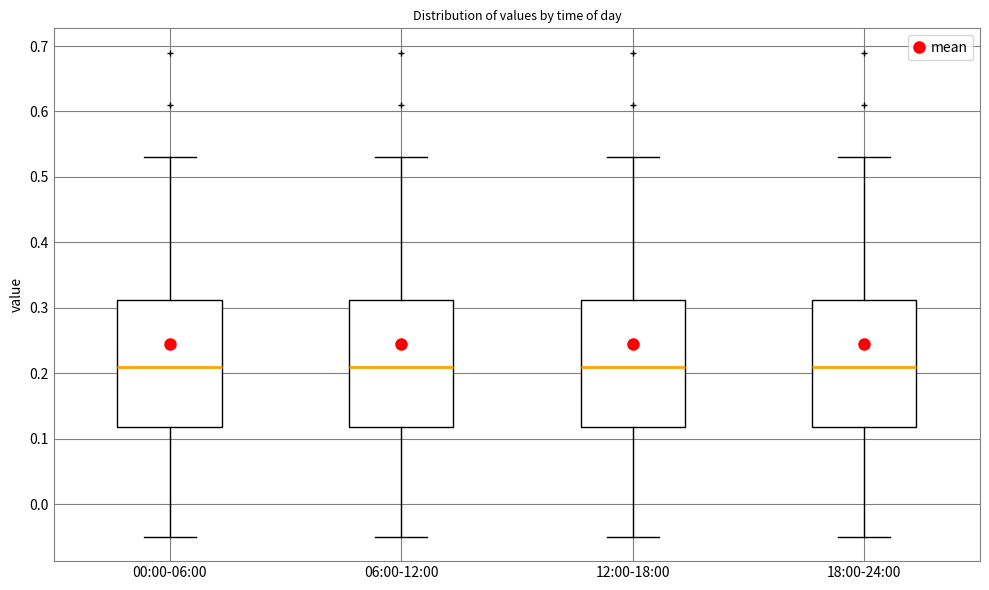

Where is the lower edge of the box for 06:00-12:00 on the y-axis? The values are not printed on the chart, so give them approximately, as read against the axis.

0.12